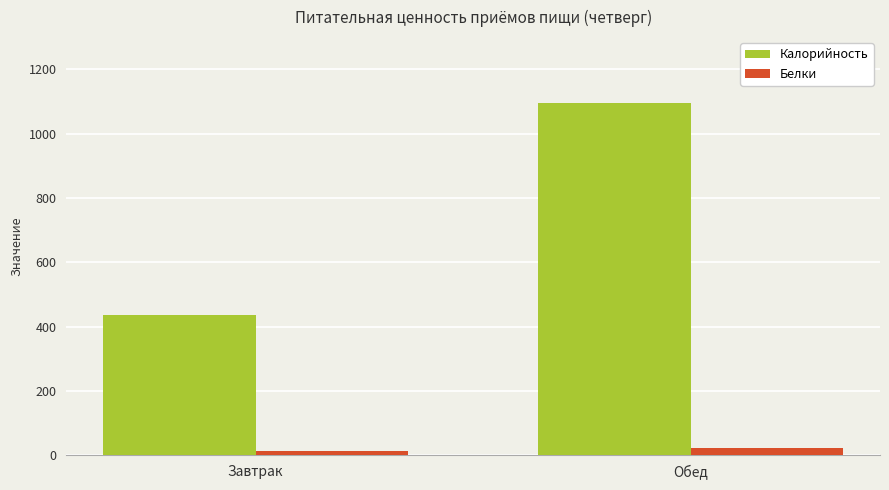

Count the Калорийность values in the range 437 to 1095.

2